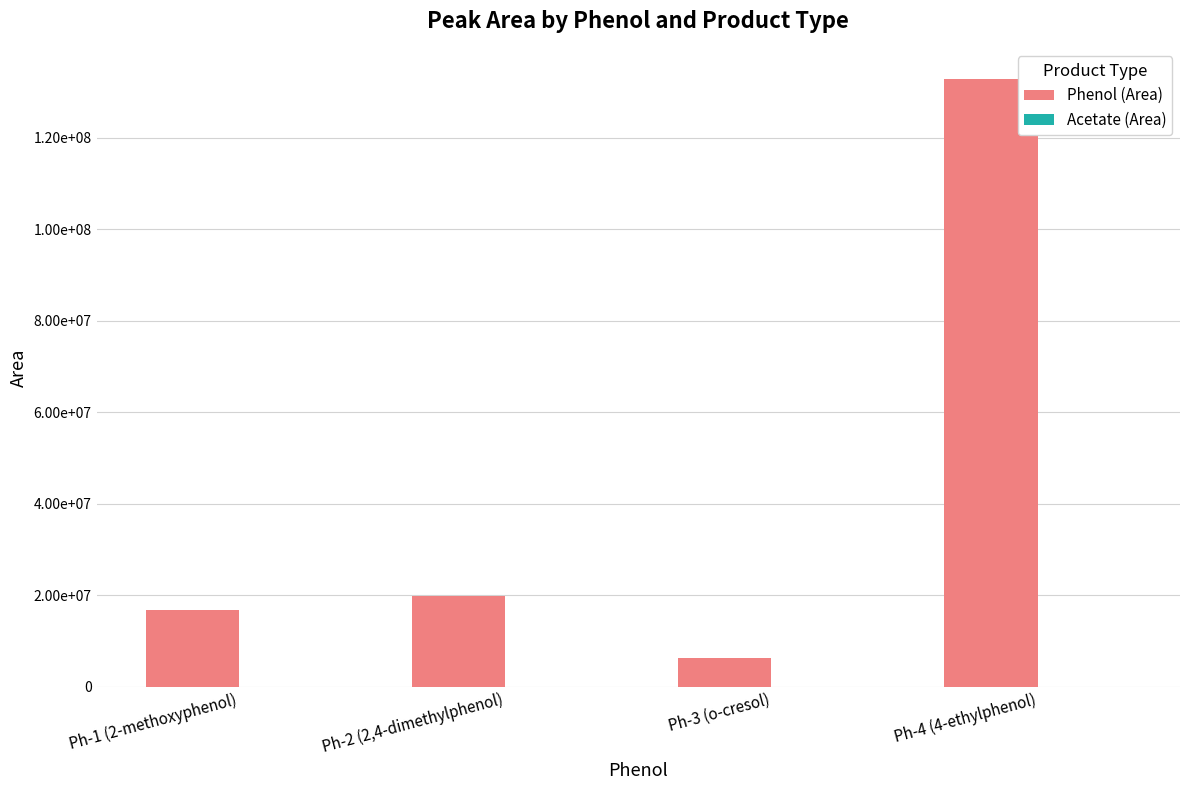

At which label does Phenol (Area) first exceed 19935132?

Ph-4 (4-ethylphenol)